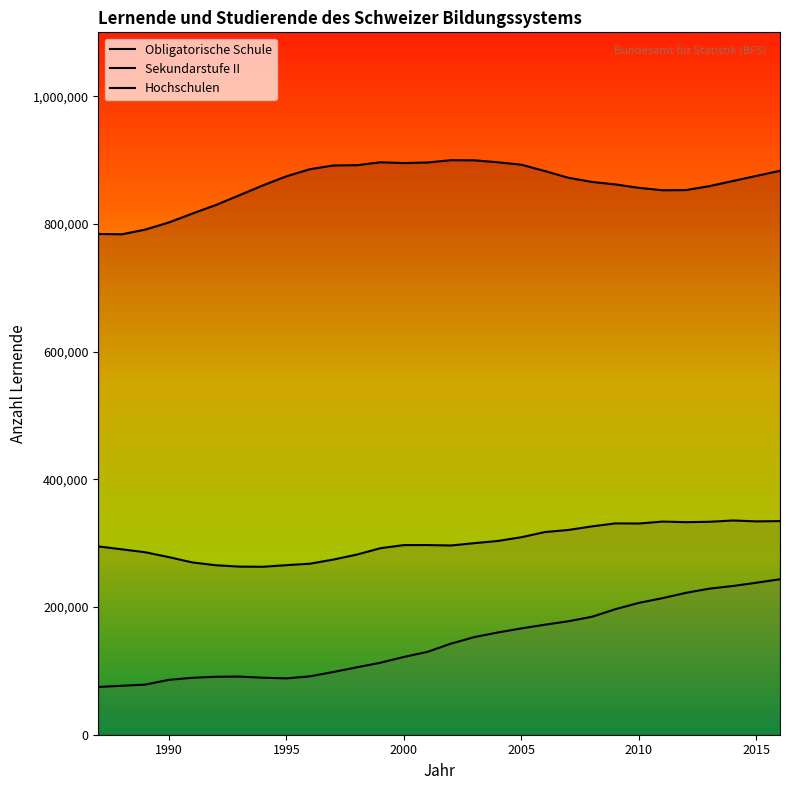

True or false: Sekundarstufe II and Obligatorische Schule intersect in this chart.

False